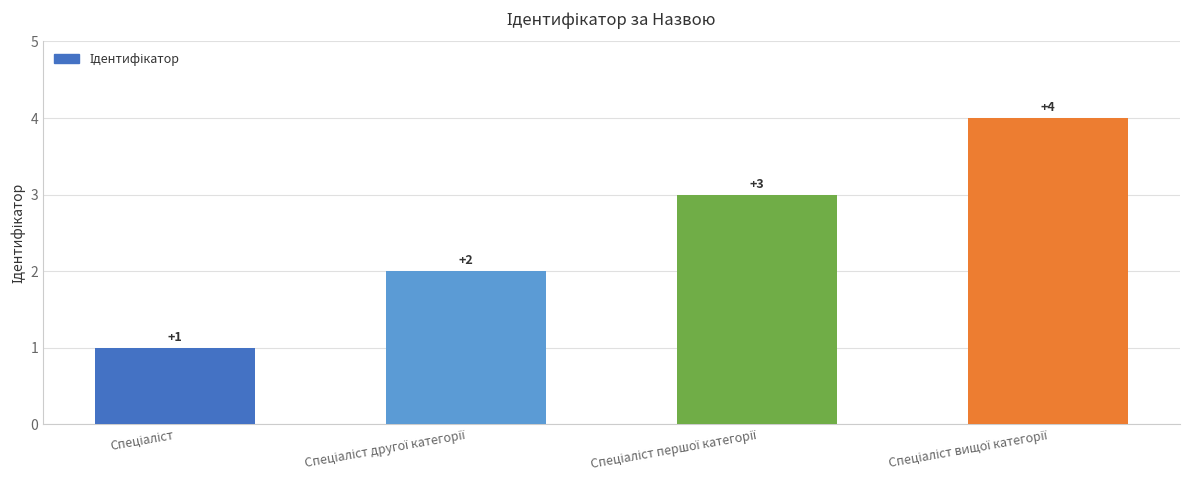

Count the values in the range 2 to 4.

3